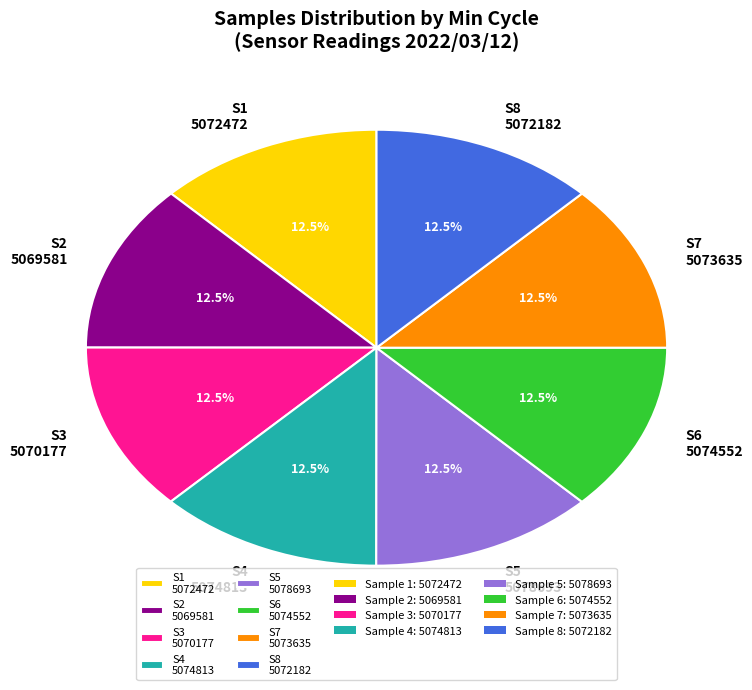

How many slices are in this pie chart?

8